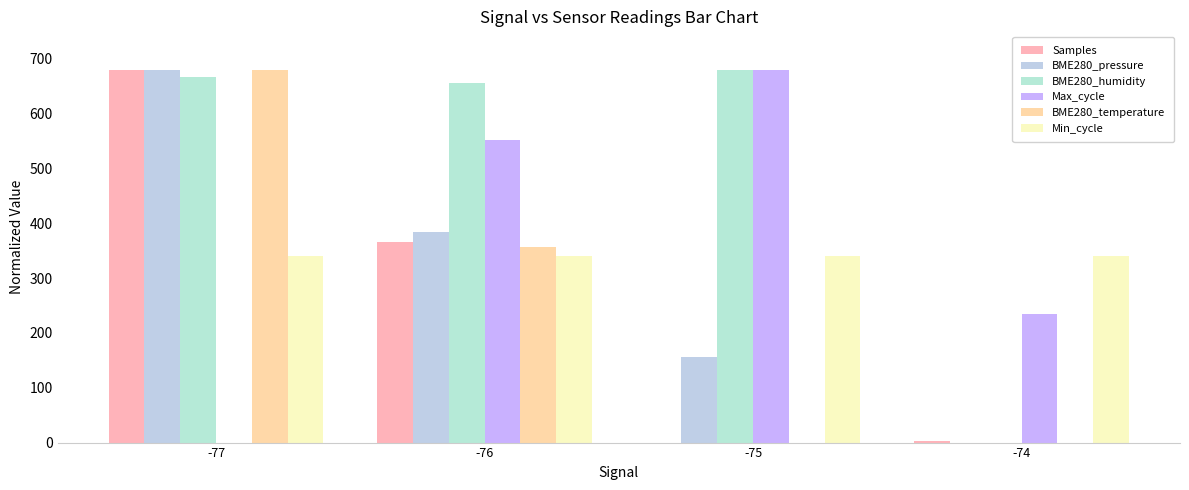

Between -77 and -75, which series saw the biggest shift?

Samples